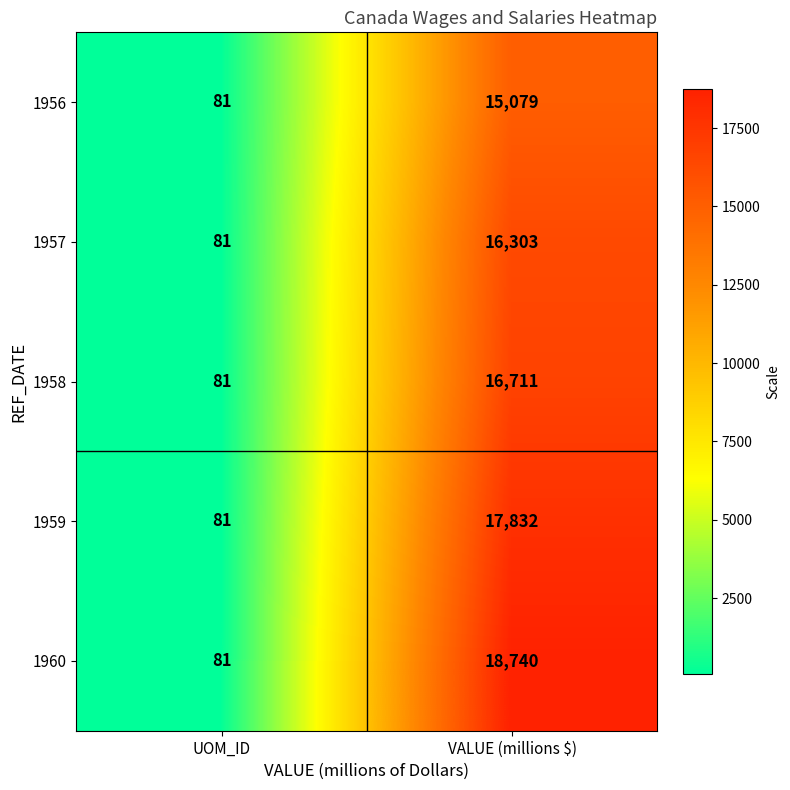

Reading left to right, extract all data points from this chart.

1956: 81	15079
1957: 81	16303
1958: 81	16711
1959: 81	17832
1960: 81	18740